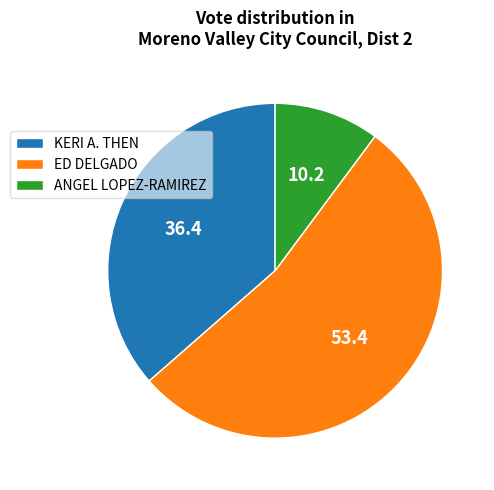

Is KERI A. THEN the majority of the pie?

No